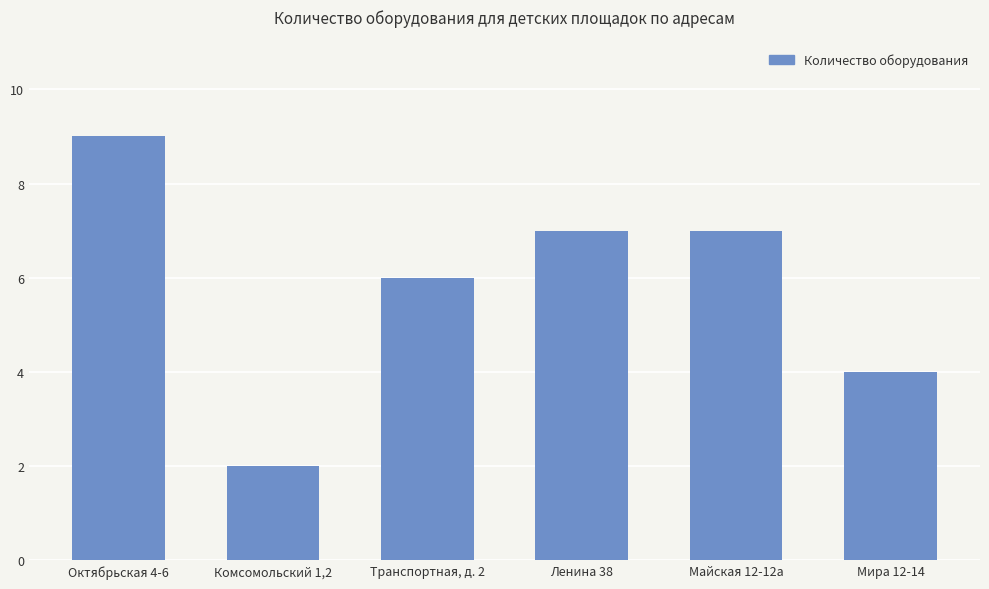

Read the value at Октябрьская 4-6.

9